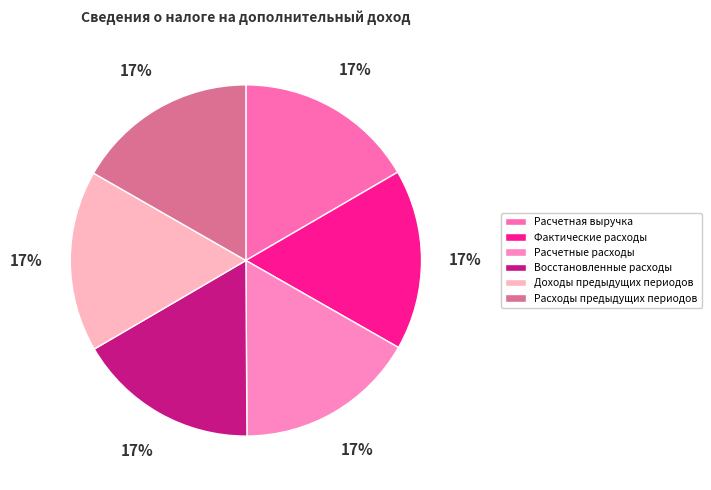

To the nearest percent, what is the combined percentage of Расчетные расходы and Расходы предыдущих периодов?

33%